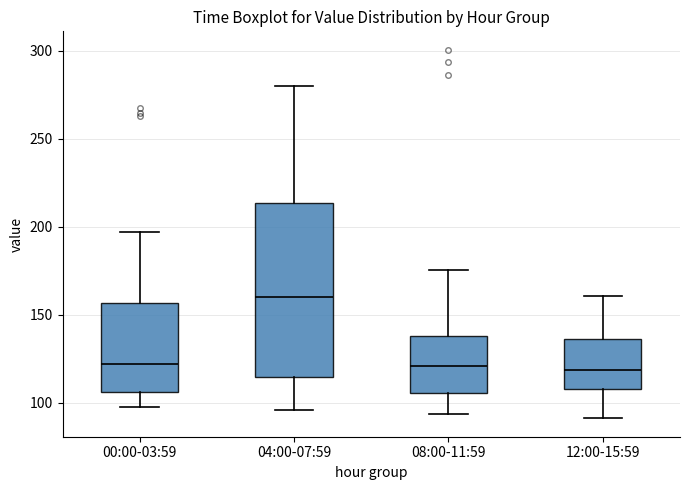

Where does the lower whisker of the box for 08:00-11:59 end on the y-axis? The values are not printed on the chart, so give them approximately, as read against the axis.

95